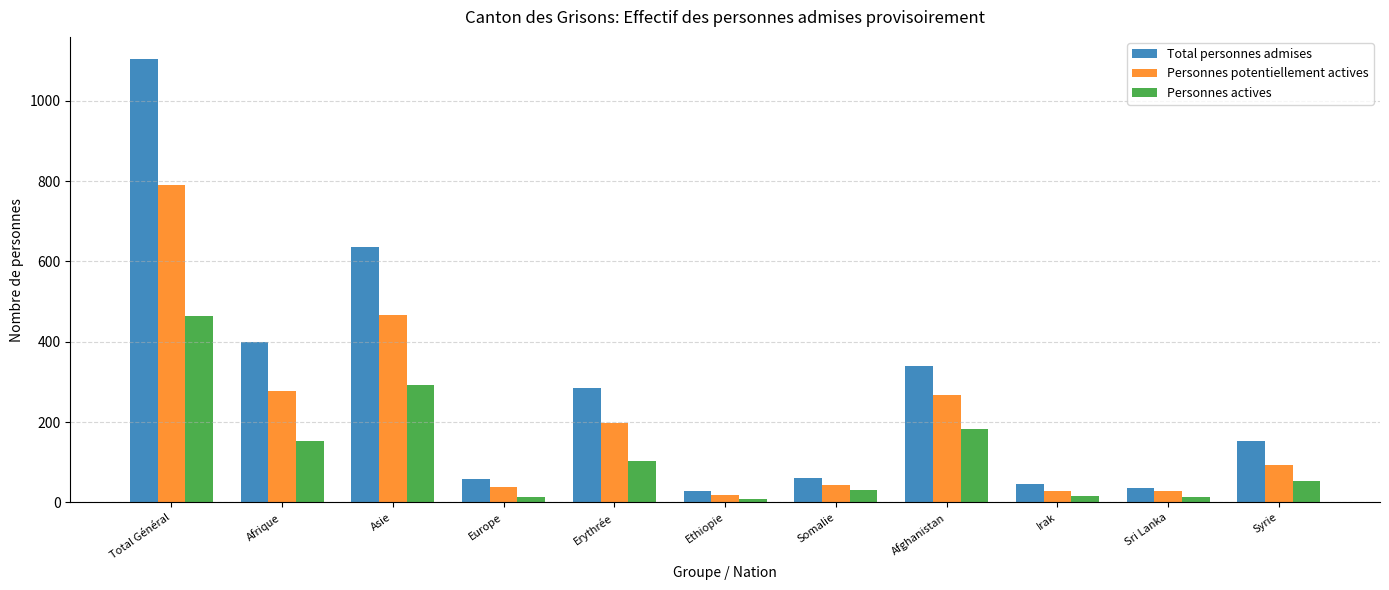

What are all the series names shown in the legend?

Total personnes admises, Personnes potentiellement actives, Personnes actives